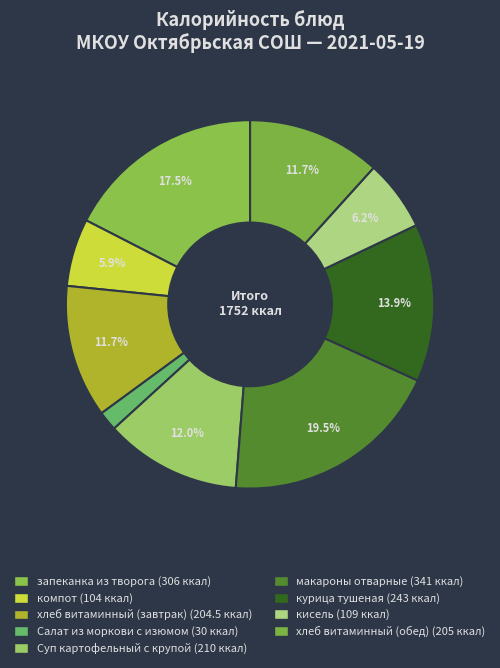

How many slices are in this pie chart?

9